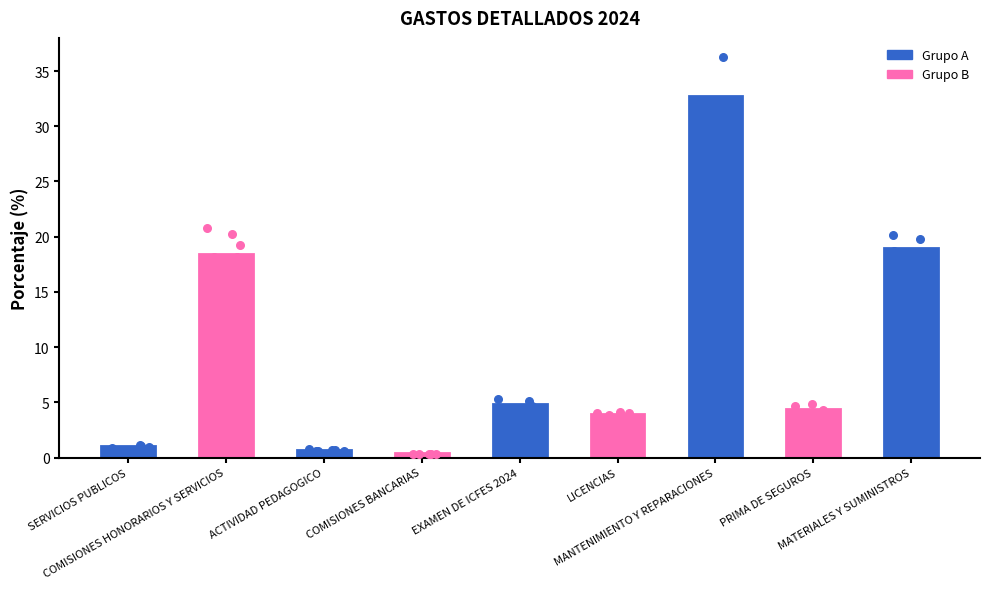

Approximately how many times larger is the value at EXAMEN DE ICFES 2024 compared to SERVICIOS PUBLICOS?

4.8